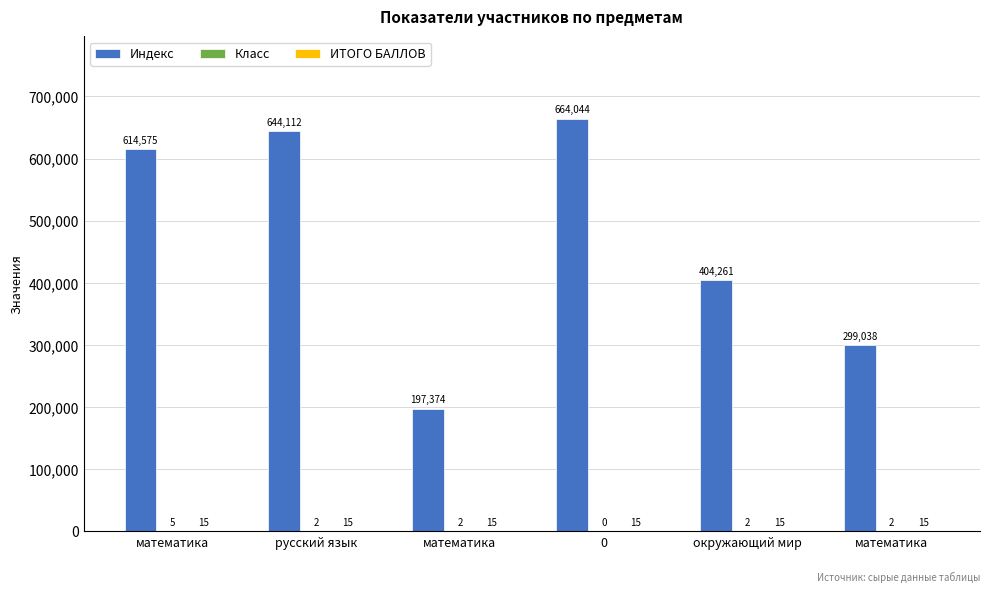

What is the difference between the second highest and minimum values in the Индекс series?

446738